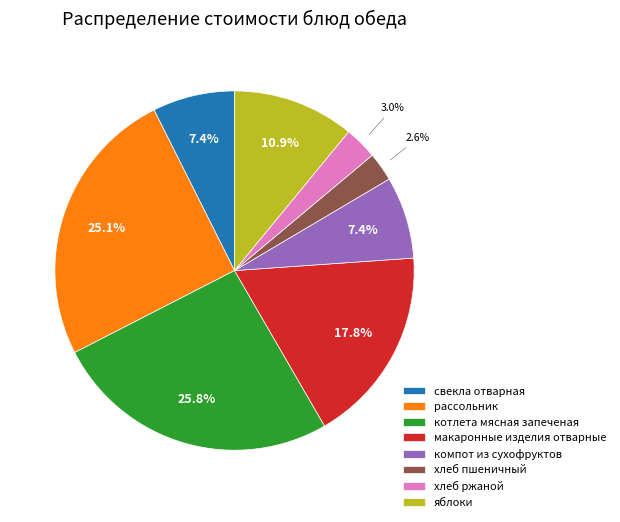

To the nearest percent, what portion does котлета мясная запеченая represent?

26%